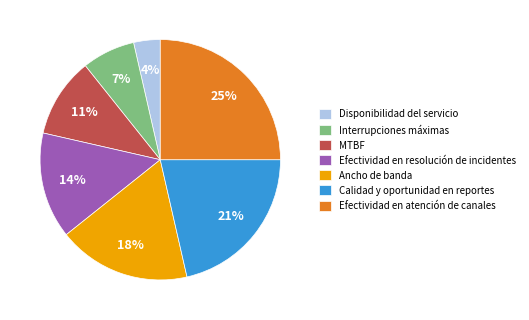

How many segments does this pie chart have?

7